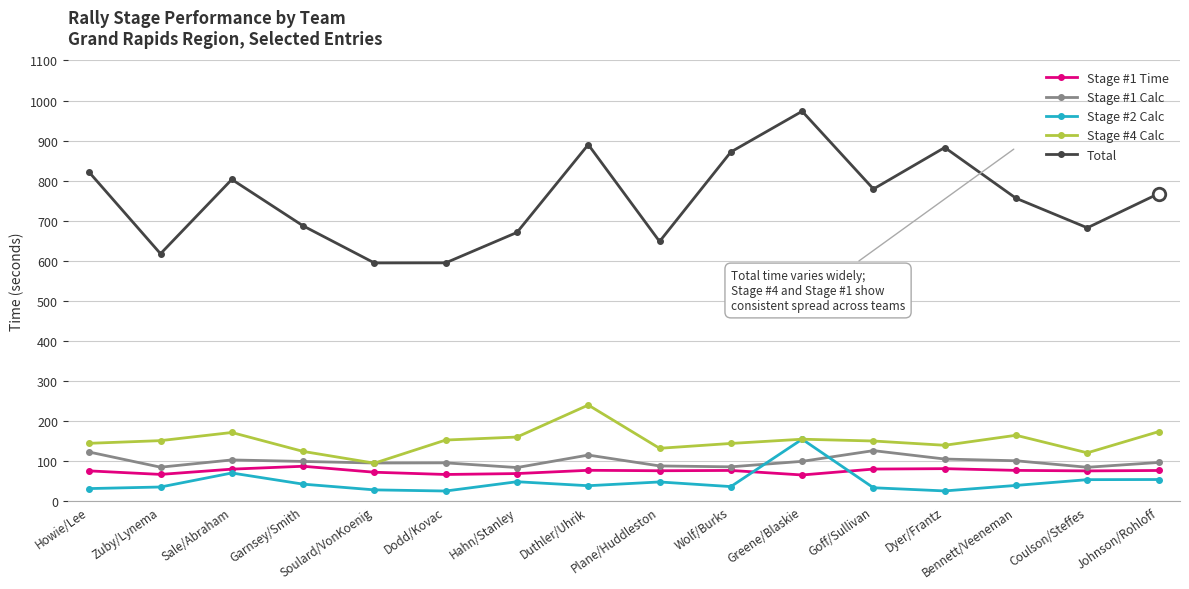

What is the difference between the Stage #2 Calc values at Soulard/VonKoenig and Duthler/Uhrik?

10.4